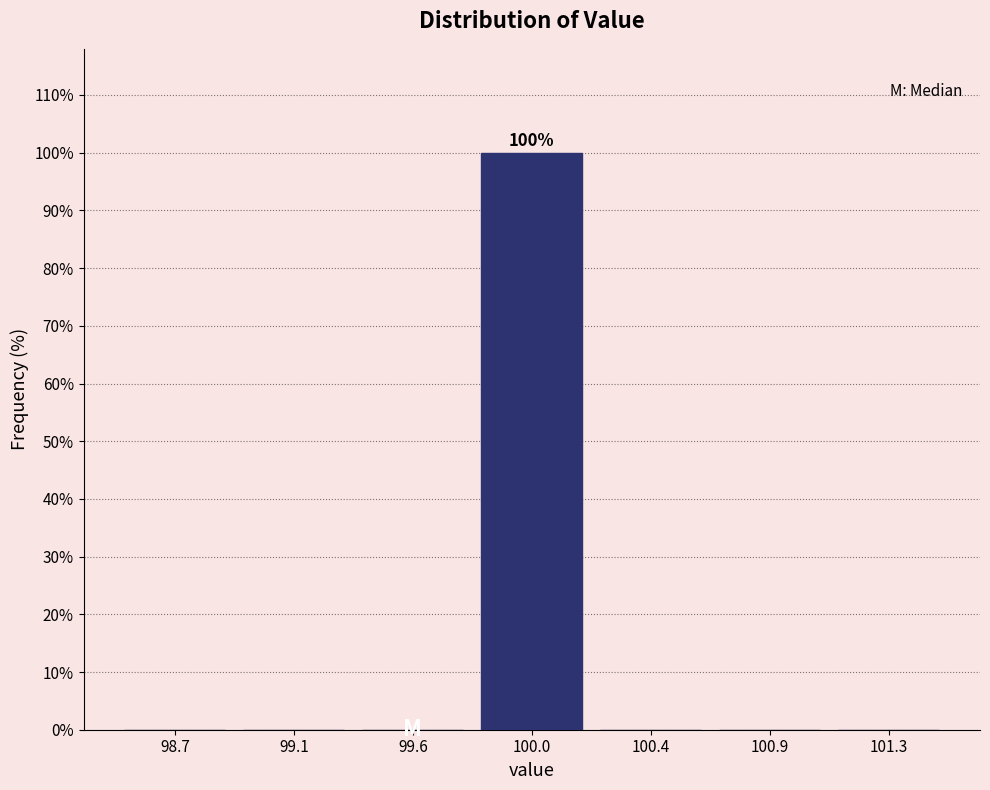

The chart shows a value of 158 at 100.0. True or false?

False